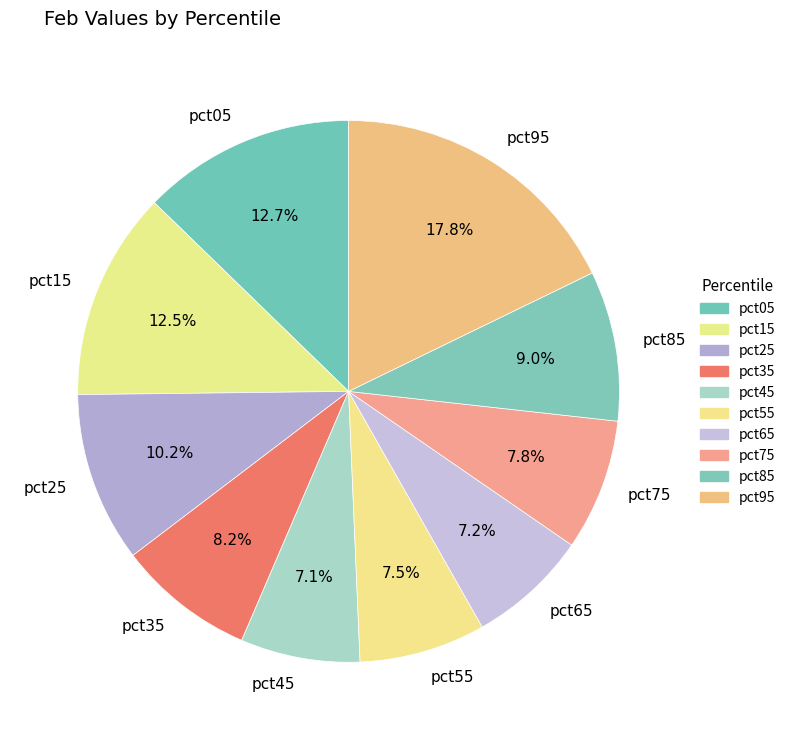

True or false: pct85 accounts for 9% of the total.

True